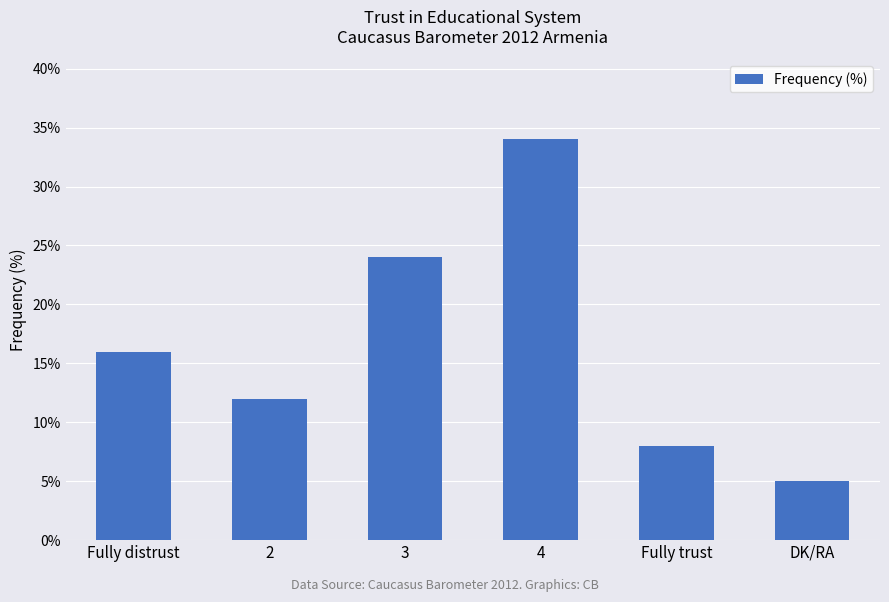

Reading right to left, transcribe all the data shown in this chart.

5	8	34	24	12	16